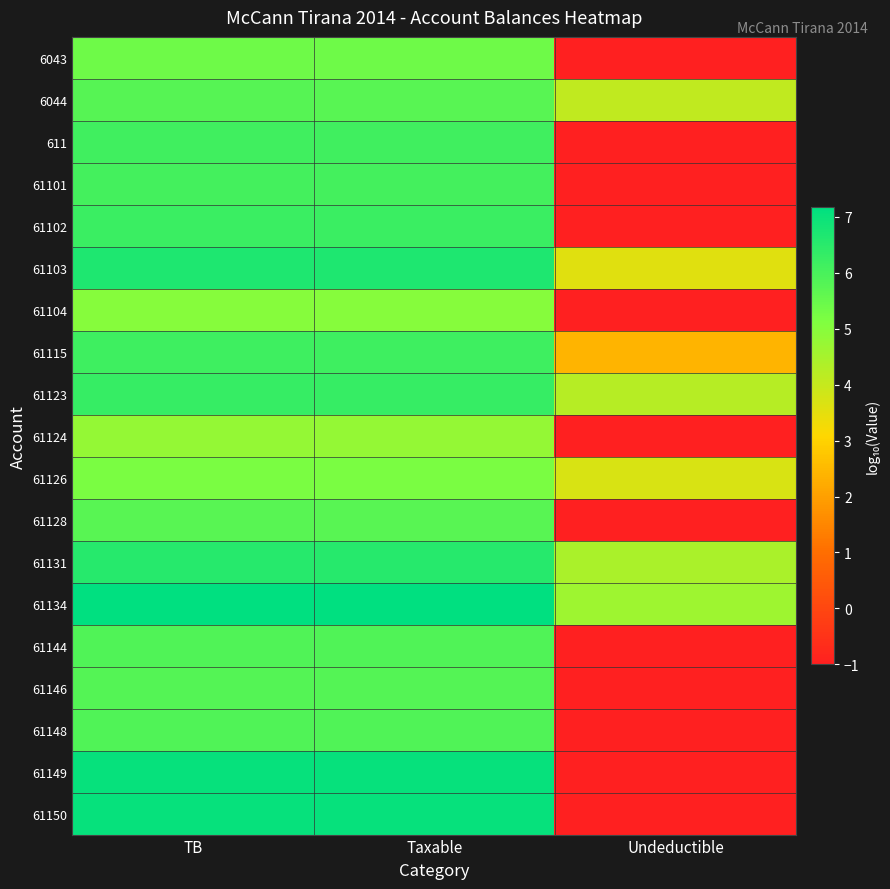

Reading left to right, list all the values displayed in this chart.

6043: TB=5.4	Taxable=5.4	Undeductible=-1.0
6044: TB=5.8	Taxable=5.8	Undeductible=4.1
611: TB=6.1	Taxable=6.1	Undeductible=-1.0
61101: TB=6.1	Taxable=6.1	Undeductible=-1.0
61102: TB=6.2	Taxable=6.2	Undeductible=-1.0
61103: TB=6.7	Taxable=6.7	Undeductible=3.6
61104: TB=5.0	Taxable=5.0	Undeductible=-1.0
61115: TB=6.2	Taxable=6.2	Undeductible=2.4
61123: TB=6.3	Taxable=6.3	Undeductible=4.3
61124: TB=4.8	Taxable=4.8	Undeductible=-1.0
61126: TB=5.2	Taxable=5.2	Undeductible=3.7
61128: TB=5.8	Taxable=5.8	Undeductible=-1.0
61131: TB=6.5	Taxable=6.5	Undeductible=4.4
61134: TB=7.2	Taxable=7.2	Undeductible=4.6
61144: TB=5.9	Taxable=5.9	Undeductible=-1.0
61146: TB=5.8	Taxable=5.8	Undeductible=-1.0
61148: TB=5.9	Taxable=5.9	Undeductible=-1.0
61149: TB=7.1	Taxable=7.1	Undeductible=-1.0
61150: TB=7.1	Taxable=7.1	Undeductible=-1.0